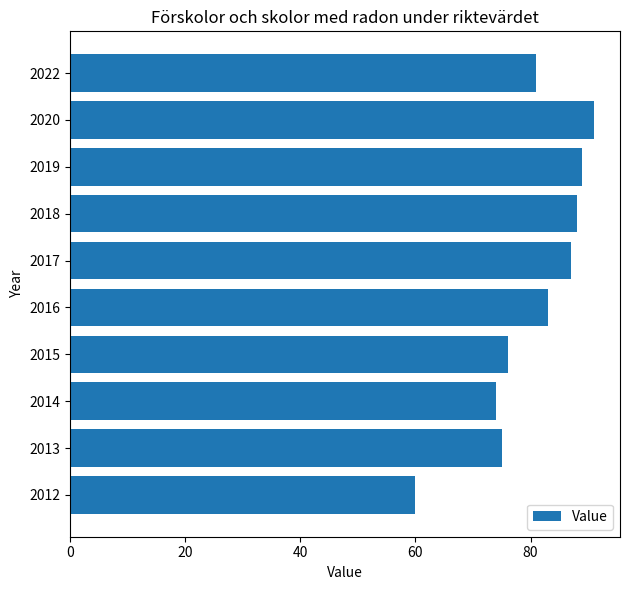

List the labels in order of value, largest first.

2020, 2019, 2018, 2017, 2016, 2022, 2015, 2013, 2014, 2012